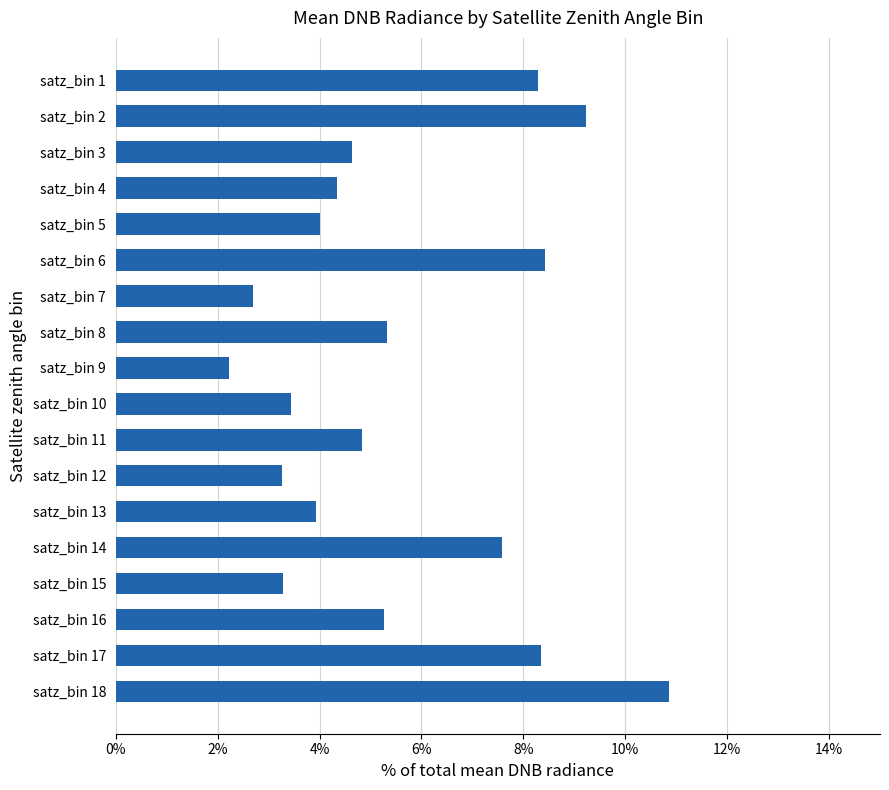

Does the chart contain any negative values?

No